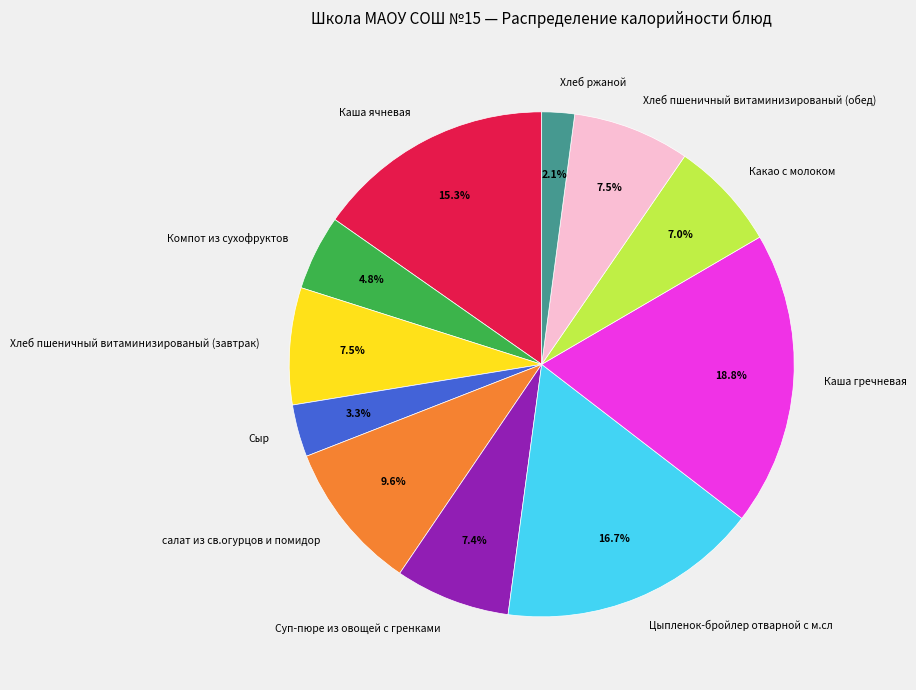

Is Хлеб пшеничный витаминизированый (обед) the majority of the pie?

No